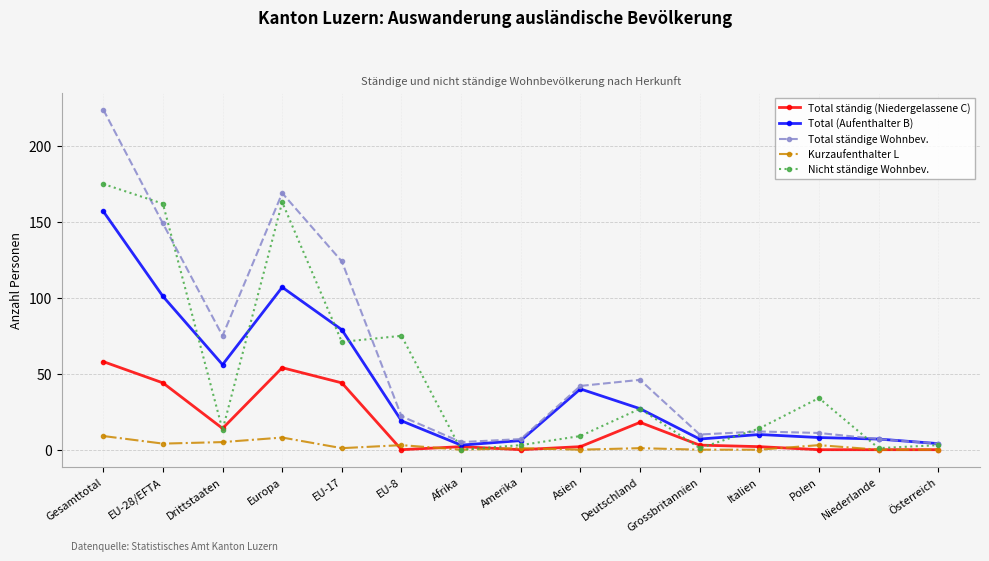

True or false: Total ständige Wohnbev. and Kurzaufenthalter L intersect in this chart.

False